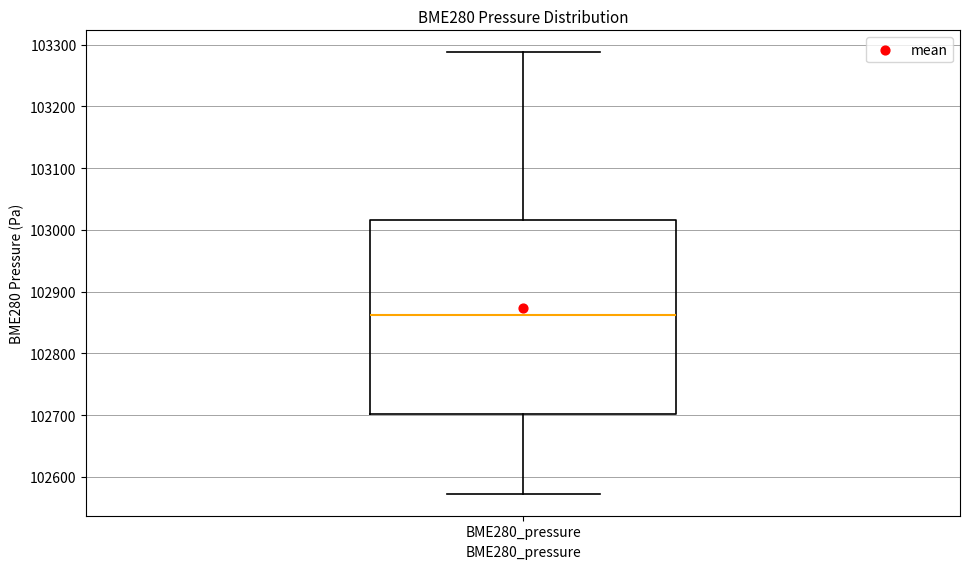

Where does the median line of the box for BME280_pressure sit on the y-axis? The values are not printed on the chart, so give them approximately, as read against the axis.

102860